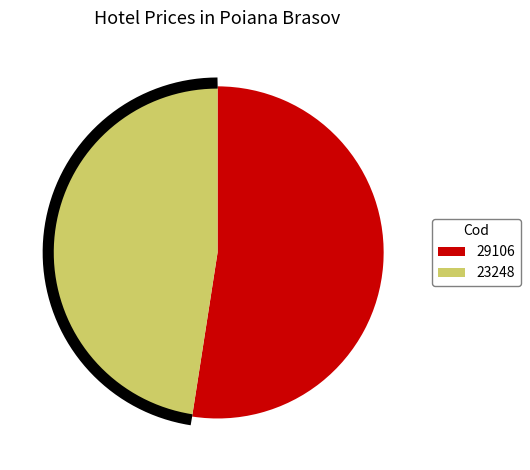

Does 23248 represent more than half of the total?

No